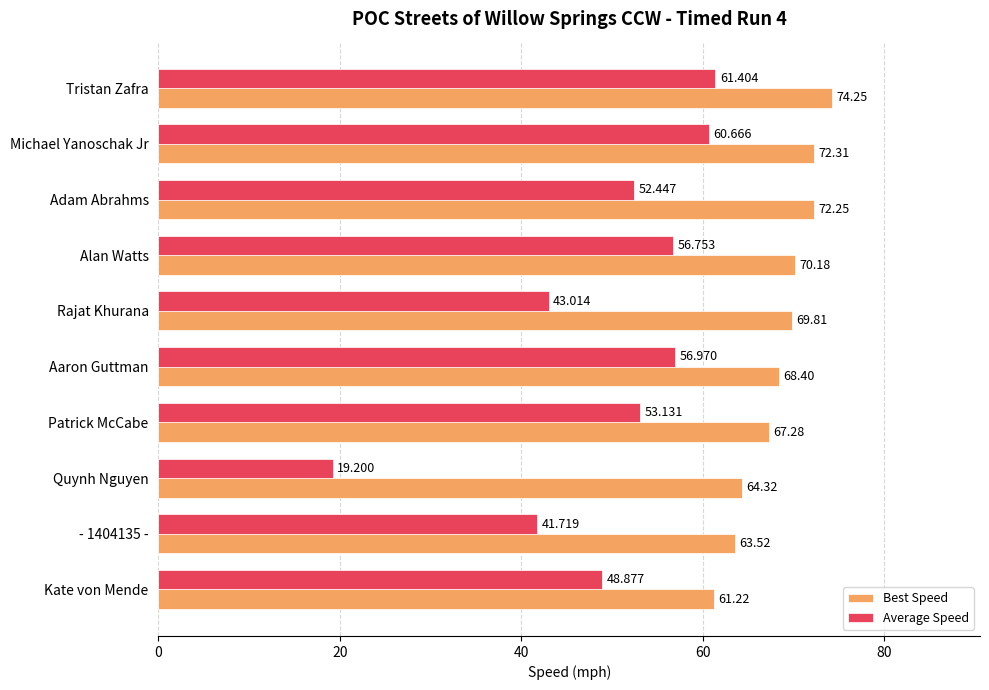

Which series has the largest range (max minus min)?

Average Speed